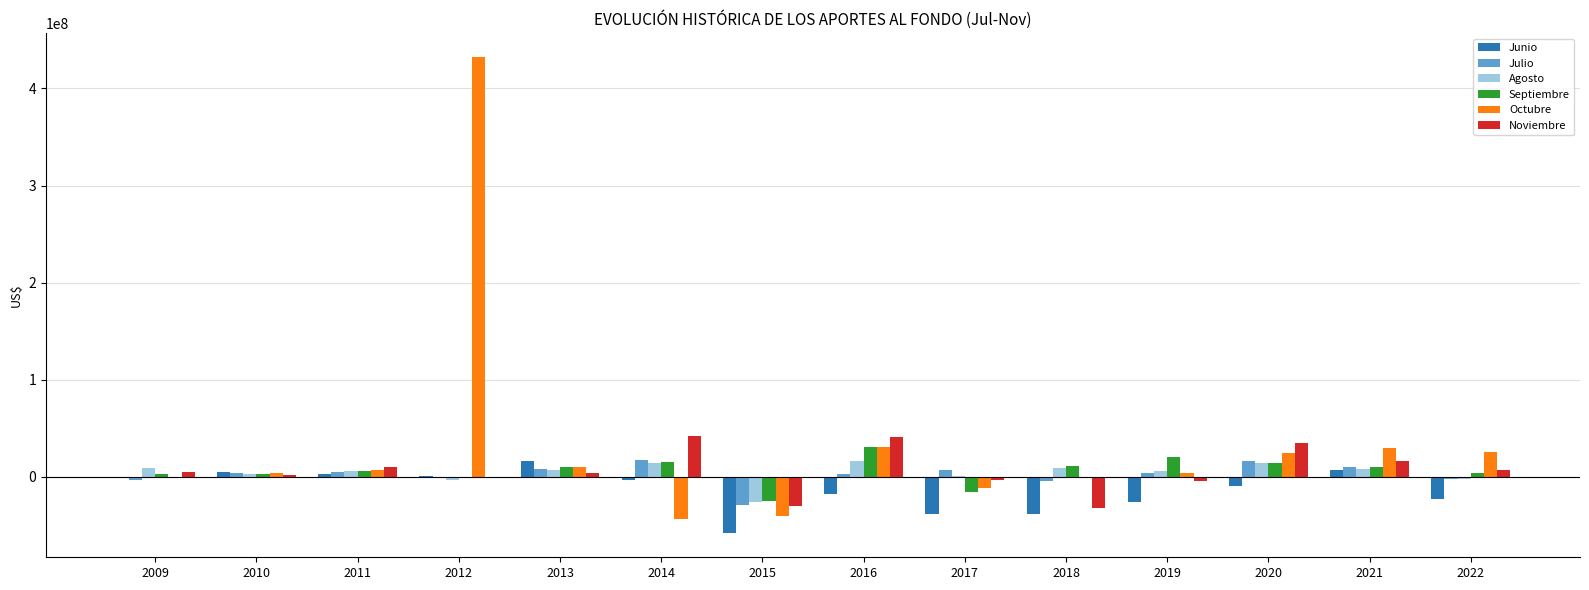

Which series has the largest range (max minus min)?

Octubre